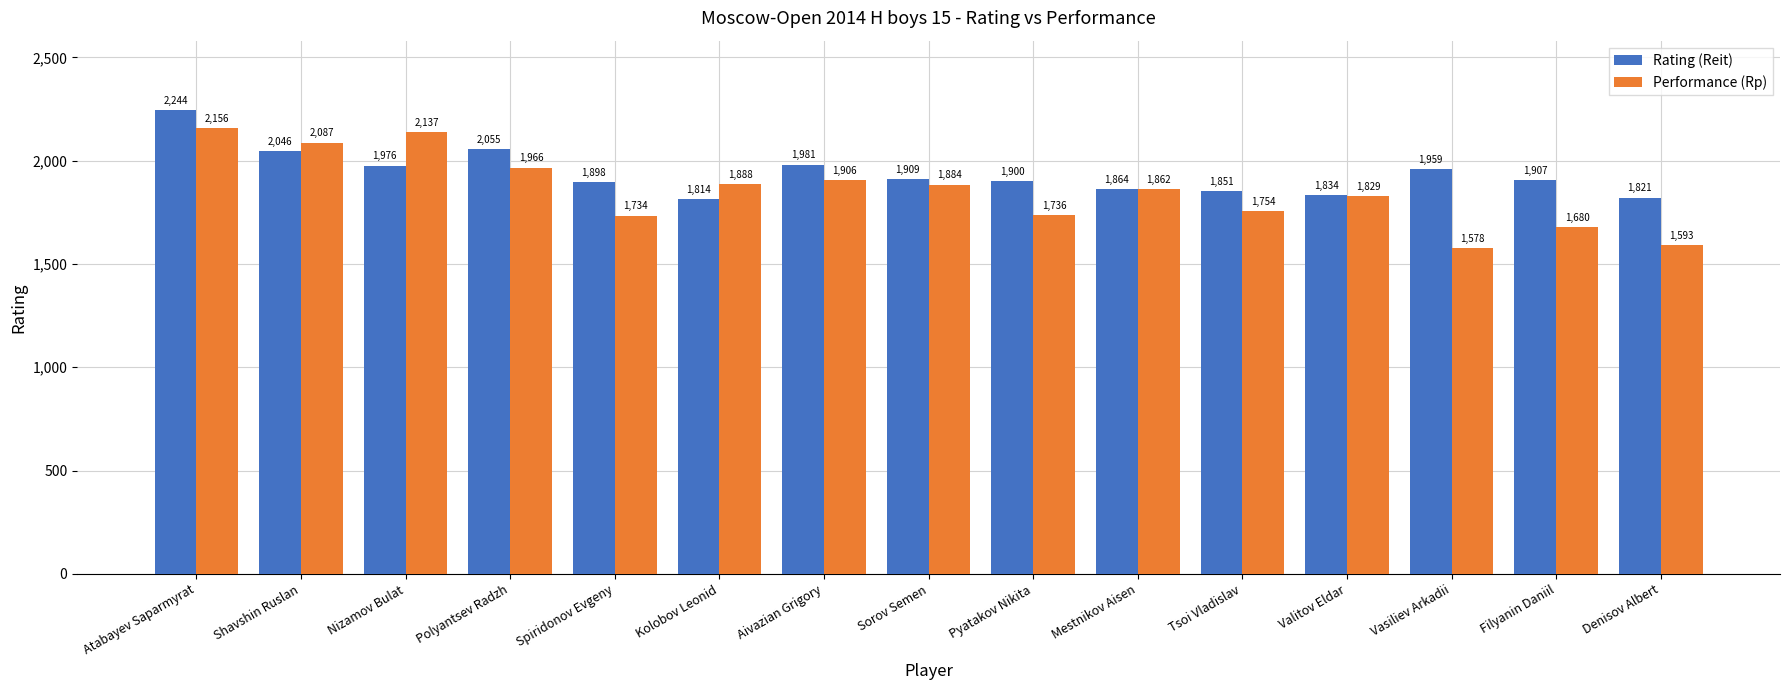

What are all the series names shown in the legend?

Rating (Reit), Performance (Rp)